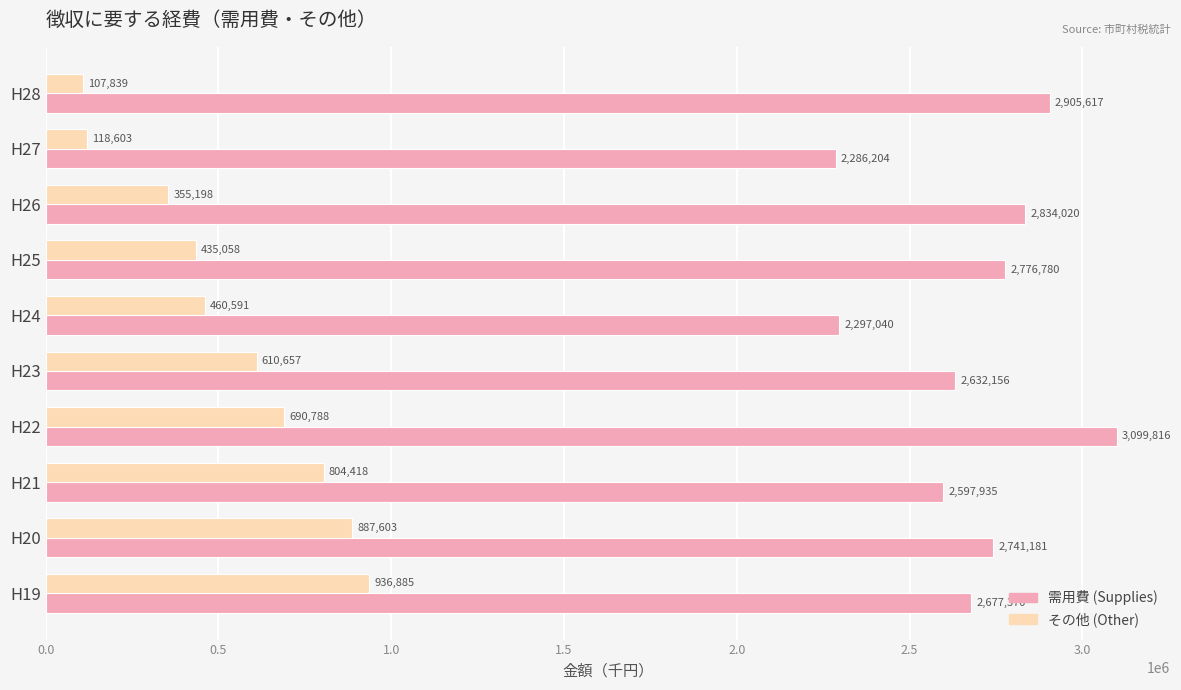

What is the difference between the second highest and second lowest values in the 需用費 (Supplies) series?

608577